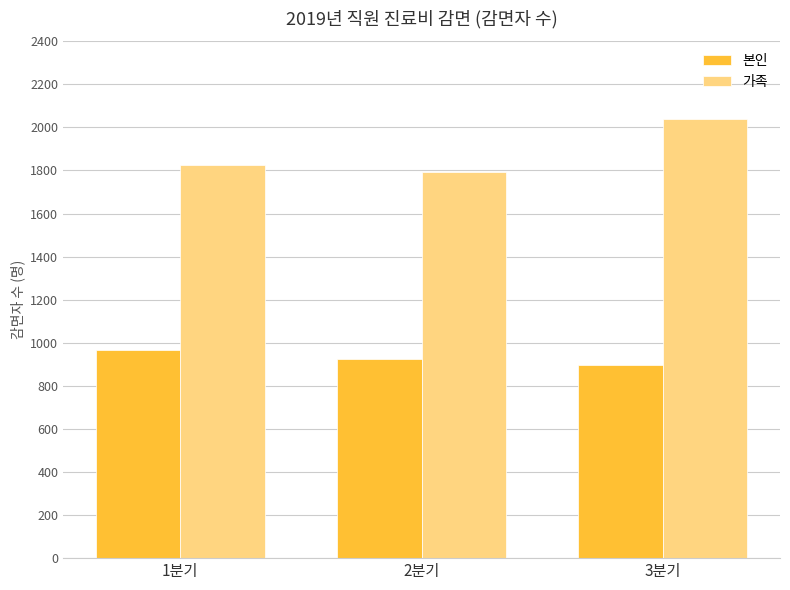

The 가족 series shows 1823 at 1분기. True or false?

True